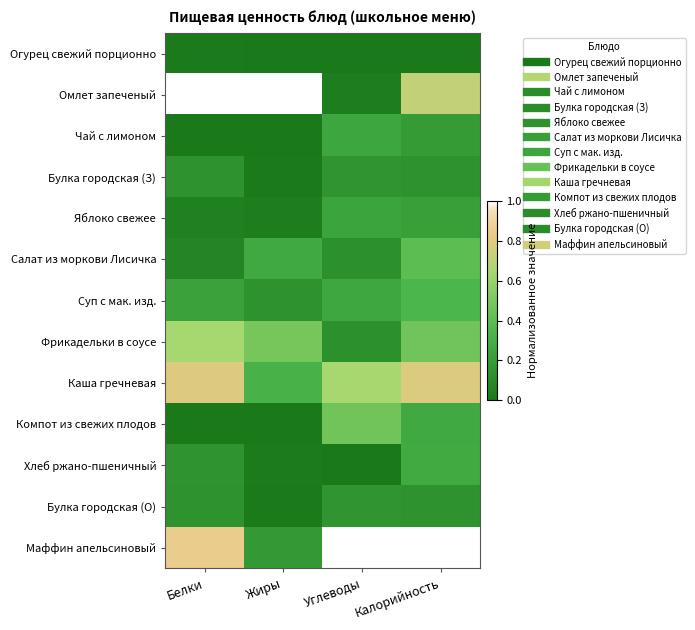

What is the spread (max minus min) of values at Углеводы?

1.0